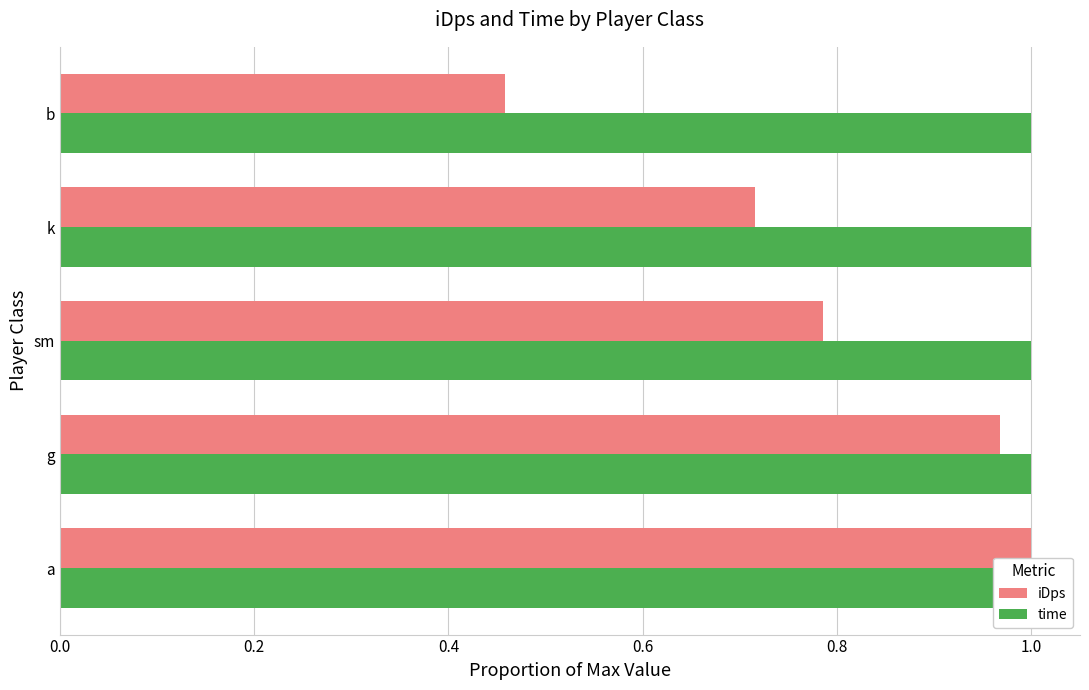

At how many categories does at least one series exceed 0?

5